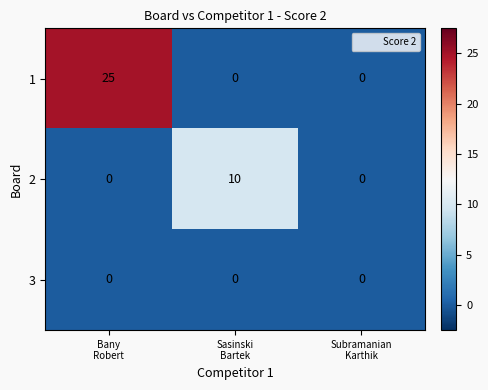

What is the sum of all 2 values?

10